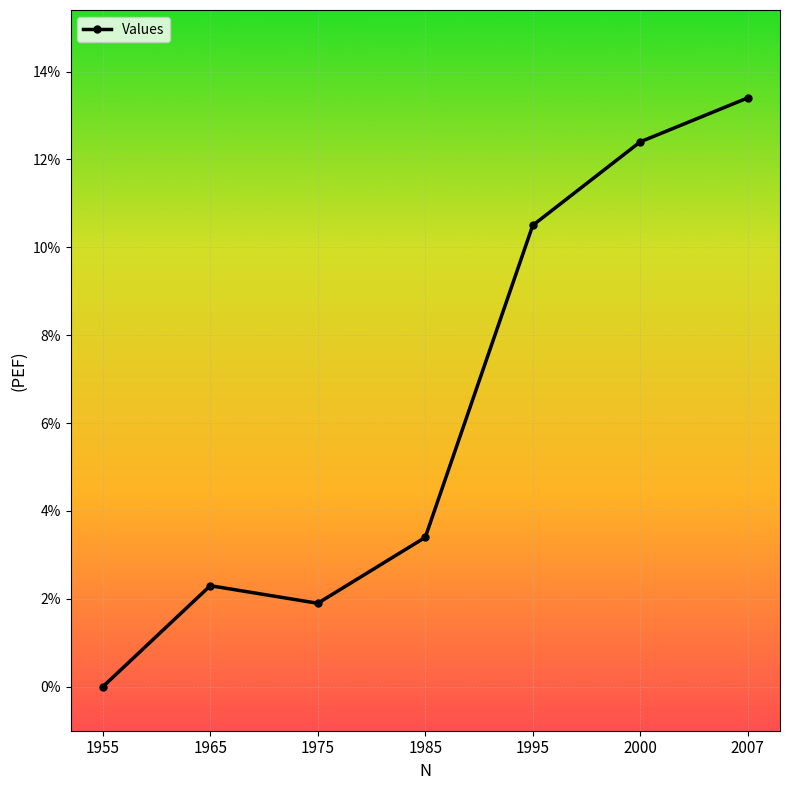

Reading left to right, extract all data points from this chart.

0.0	2.3	1.9	3.4	10.5	12.4	13.4